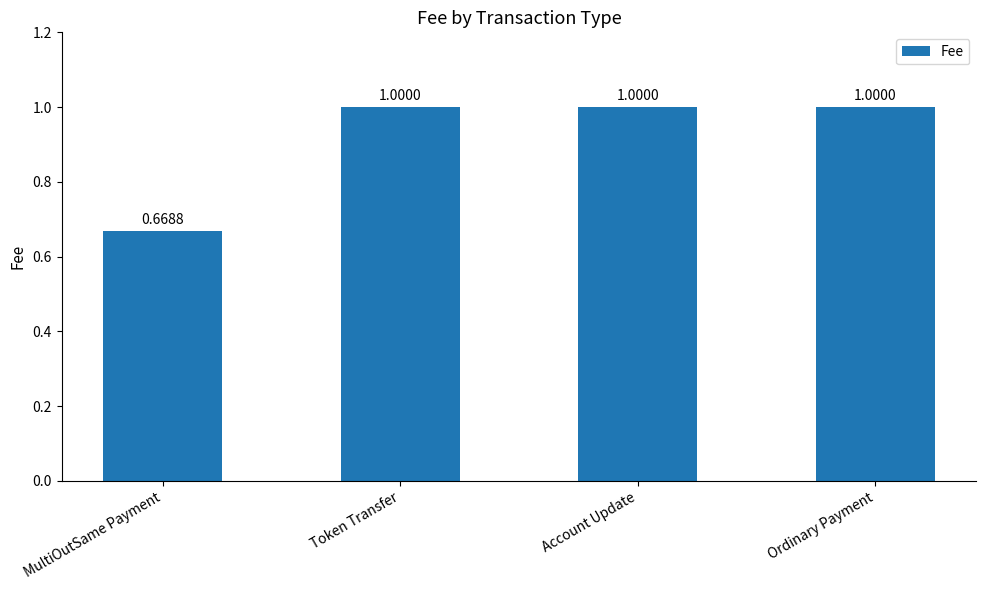

What is the label of the 3rd bar from the left?

Account Update